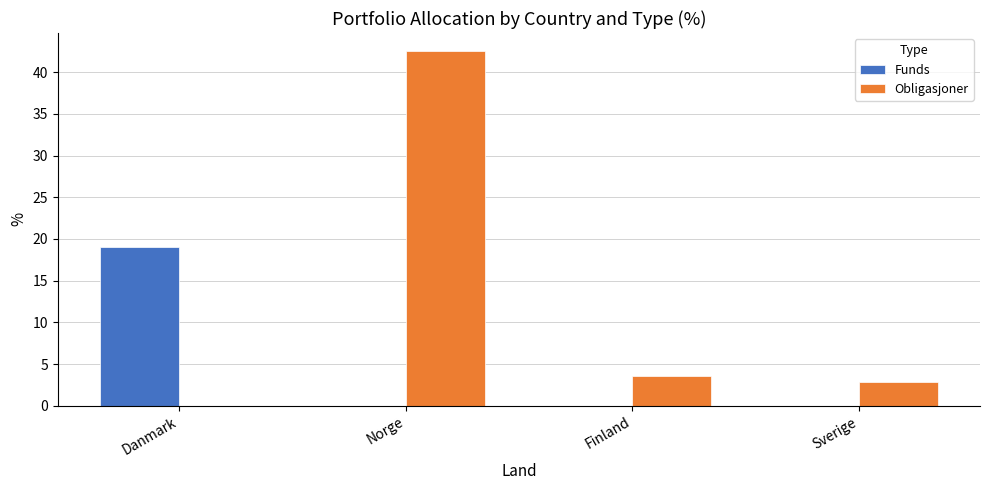

At which category is the sum across all series the highest?

Norge